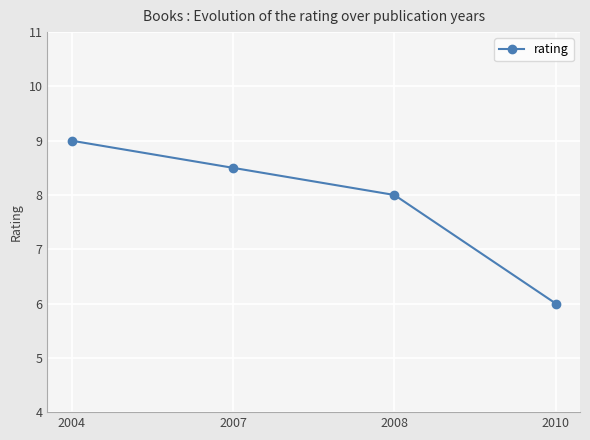

List the labels in order of value, smallest first.

2010, 2008, 2007, 2004